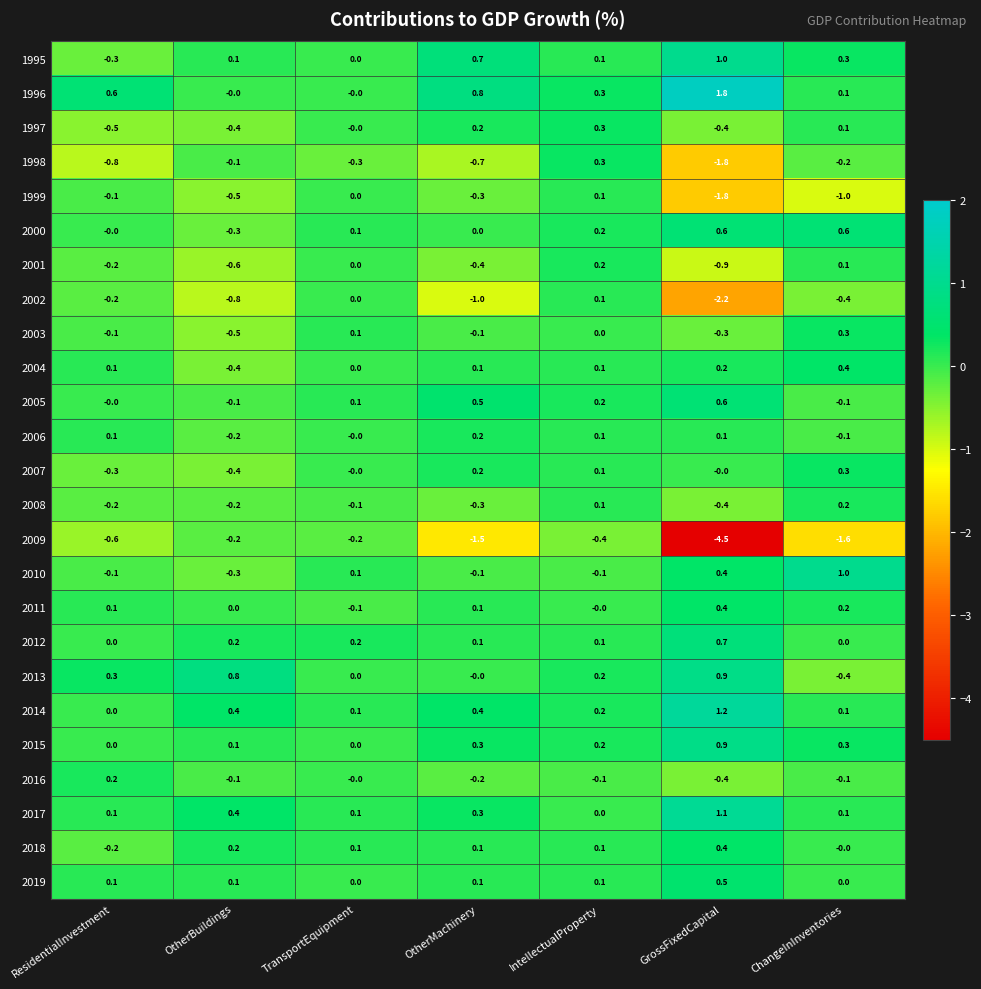

True or false: 2007 has a value of -0.4 at OtherBuildings.

True